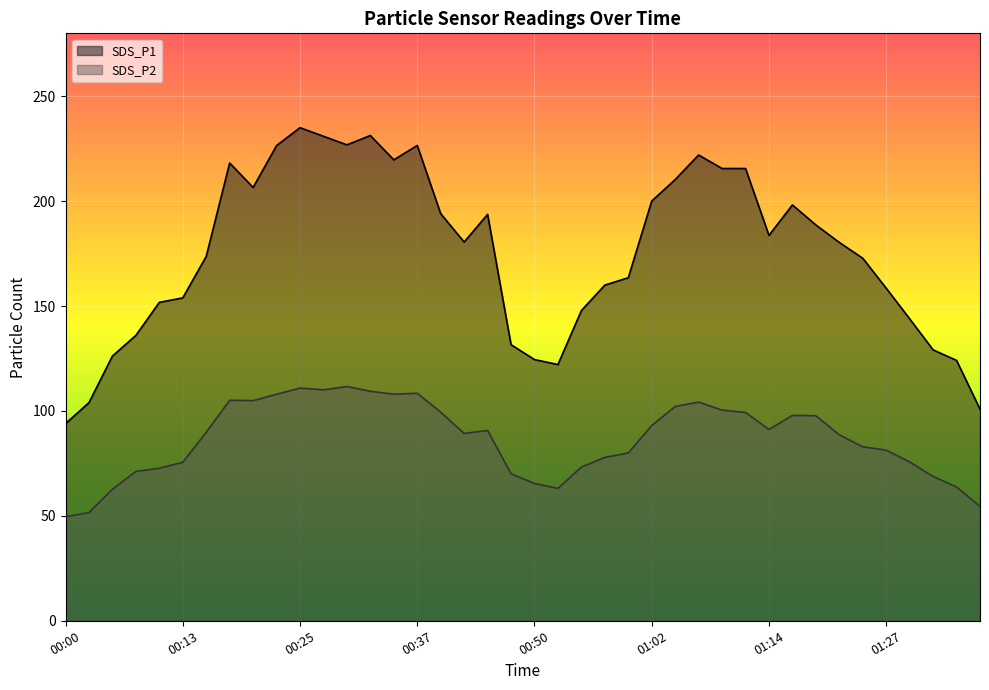

What is the lowest value of the SDS_P1 series?

94.0